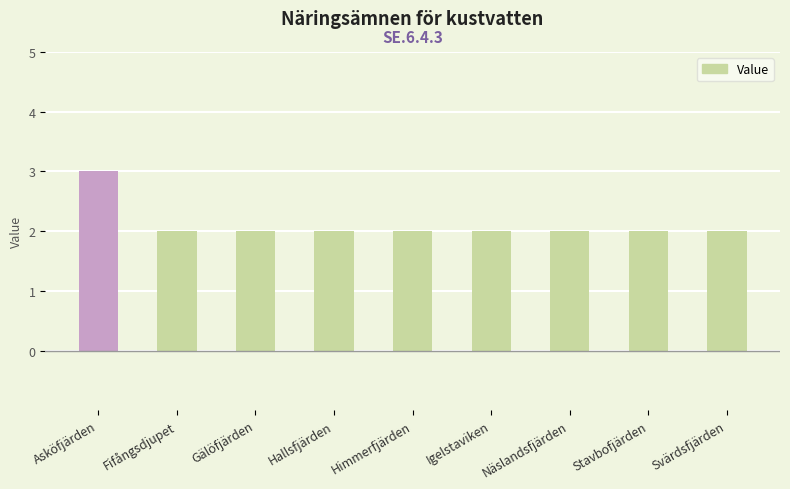

How many categories are shown in the chart?

9